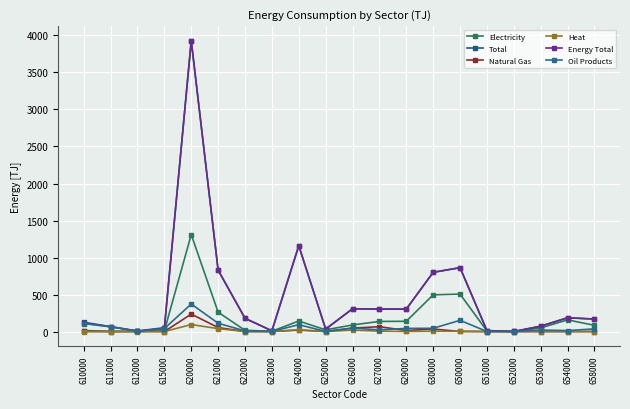

At how many categories does at least one series exceed 778?

5